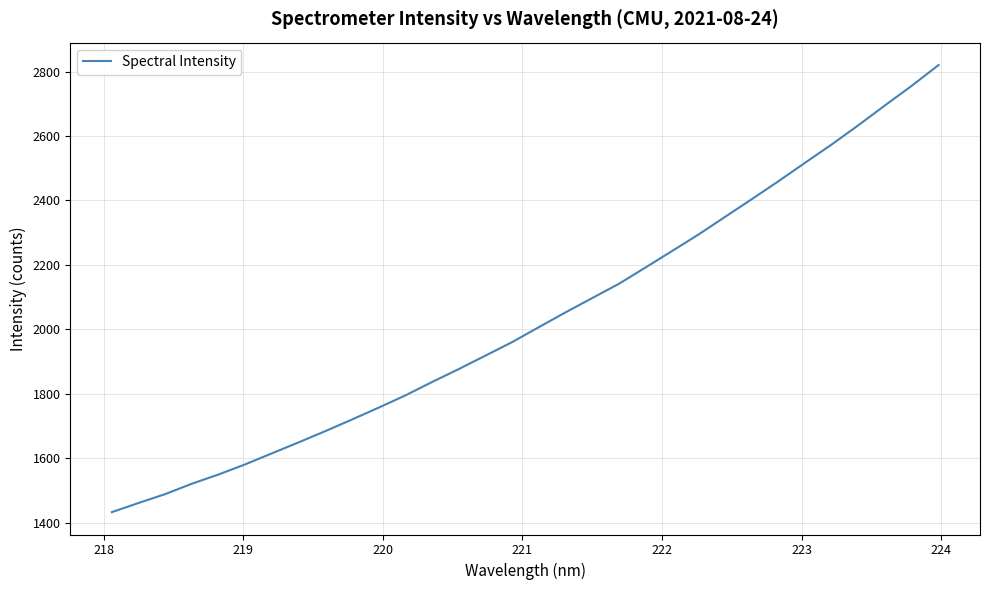

What is the maximum value shown in the chart?

2820.3